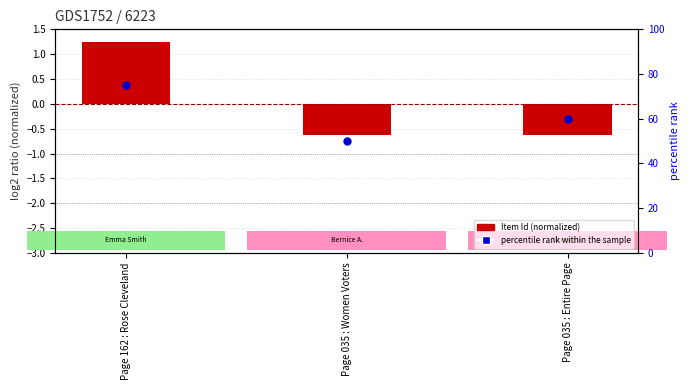

Is the value of Item Id (normalized) at Page 035 : Entire Page greater than the value of percentile rank within the sample at Page 035 : Women Voters?

No